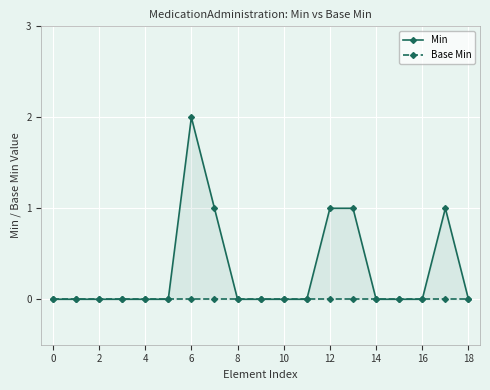

What are all the series names shown in the legend?

Min, Base Min